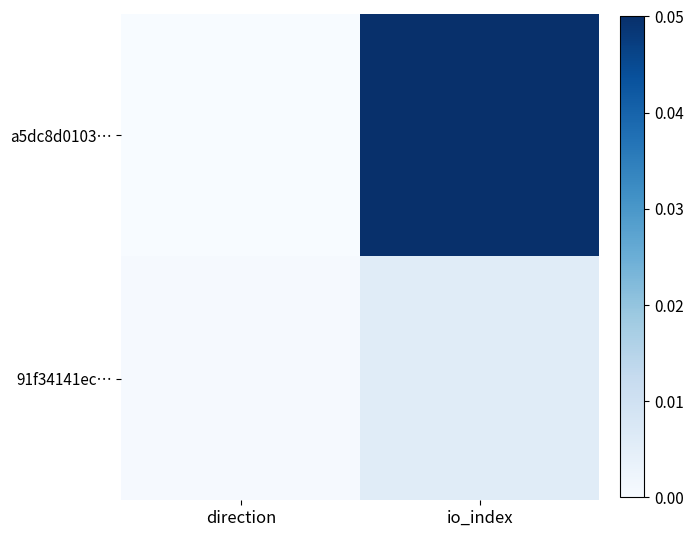

Between direction and io_index, which series saw the biggest shift?

a5dc8d0103…